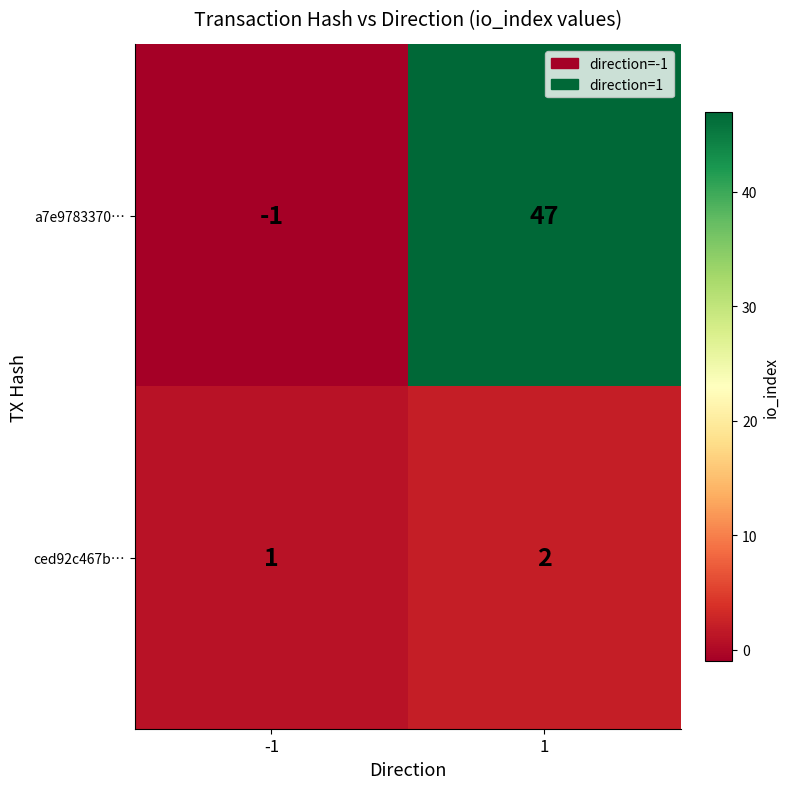

Rank the series by their average value, from highest to lowest.

a7e9783370…, ced92c467b…